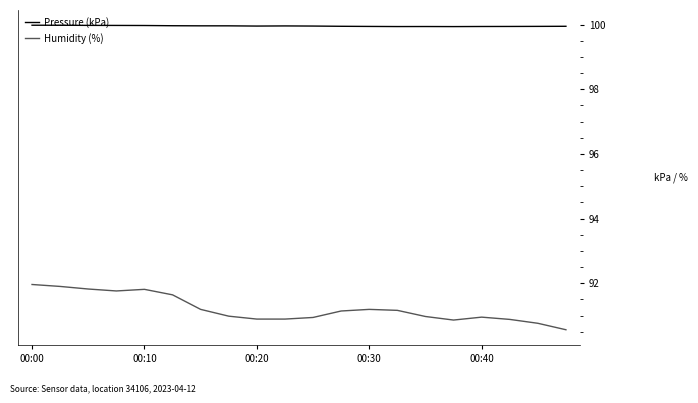

What is the lowest value of the Humidity (%) series?

90.6